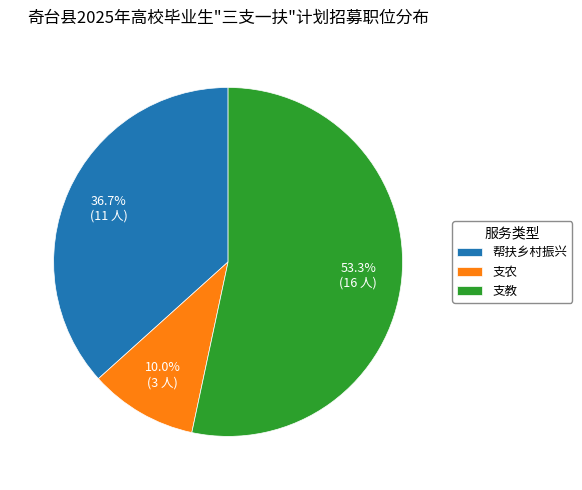

Approximately how many times larger is the value at 支教 compared to 支农?

5.3